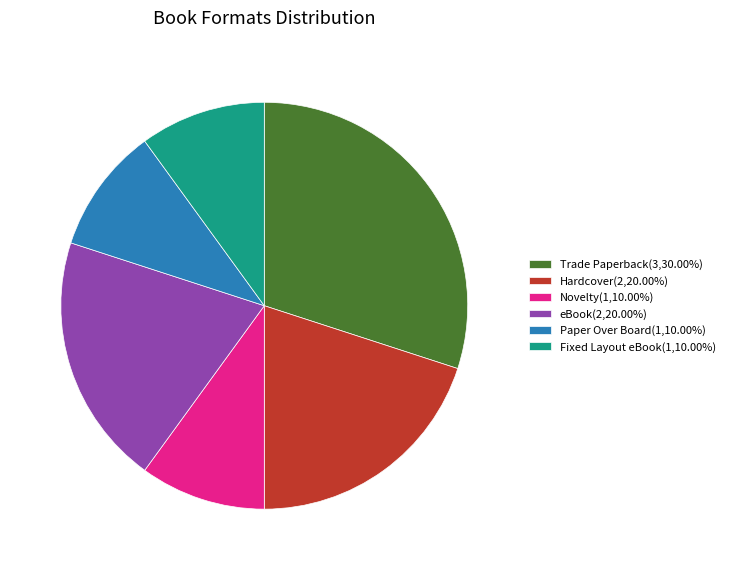

Is it true that Trade Paperback is 30% of the pie?

True